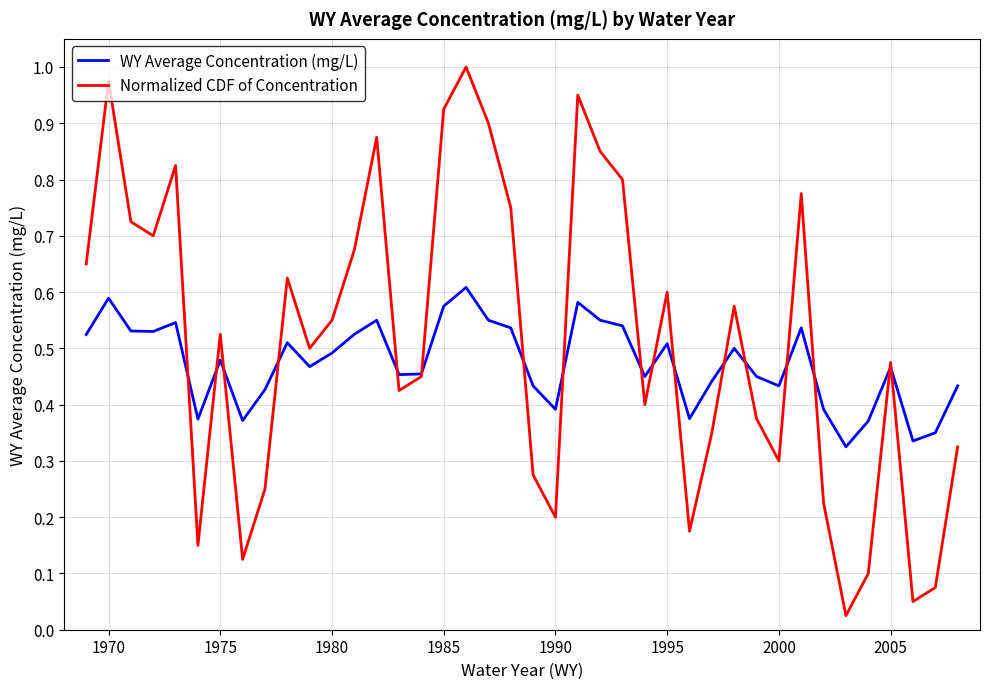

Which series has the widest spread of values?

Normalized CDF of Concentration